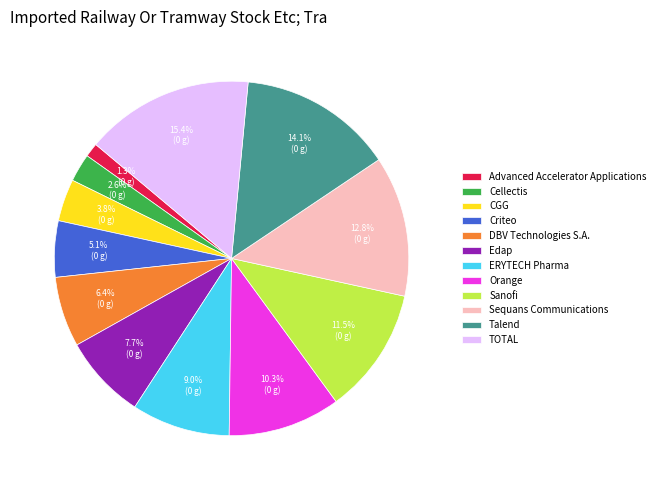

To the nearest percent, what is the combined percentage of CGG and Criteo?

9%